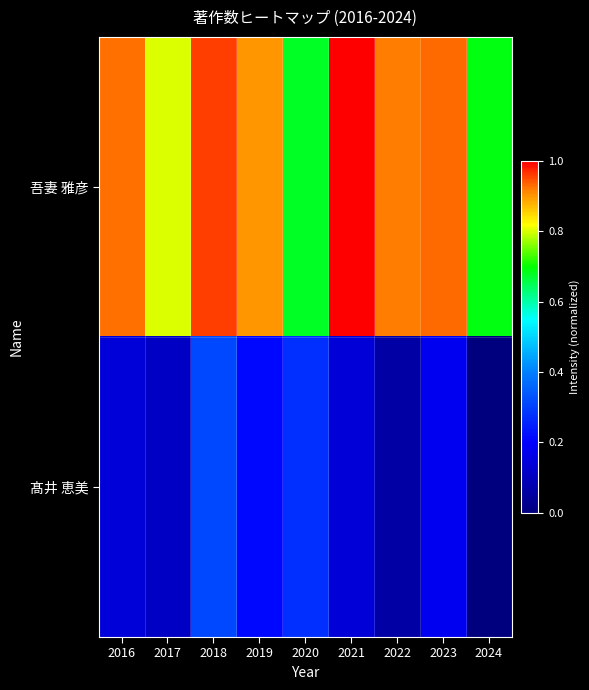

Which series changed the most between 2019 and 2021?

吾妻 雅彦